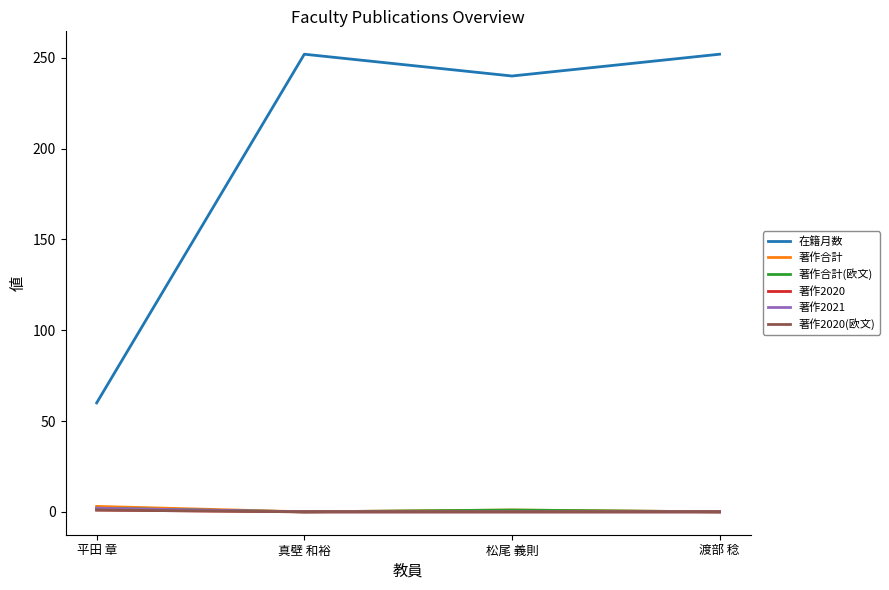

What position from the right is 渡部 稔?

1